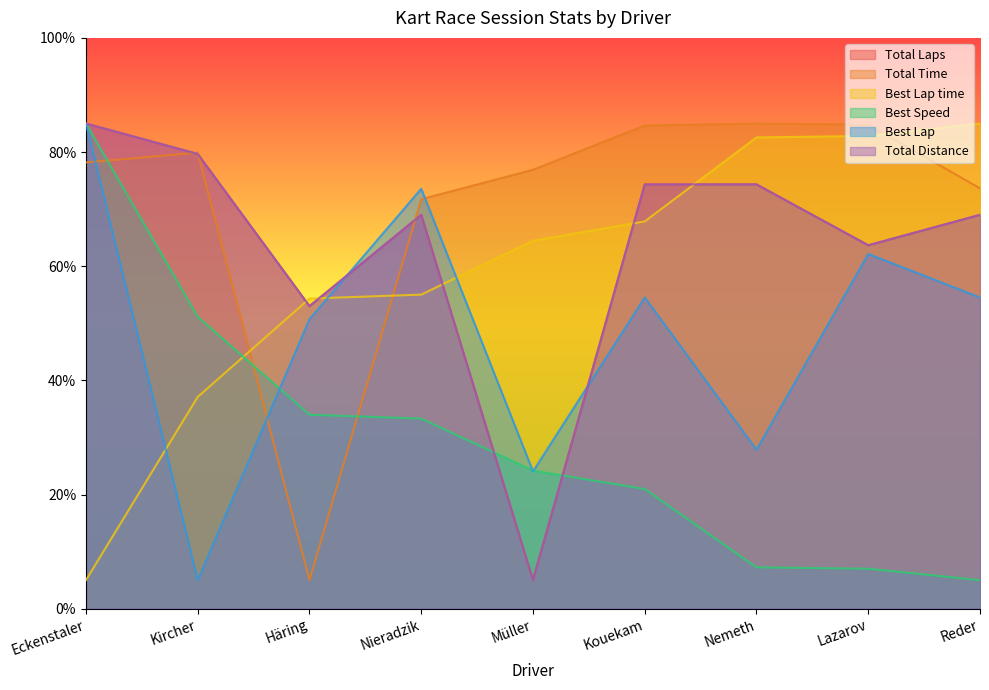

What is the label of the 8th point from the right?

Kircher